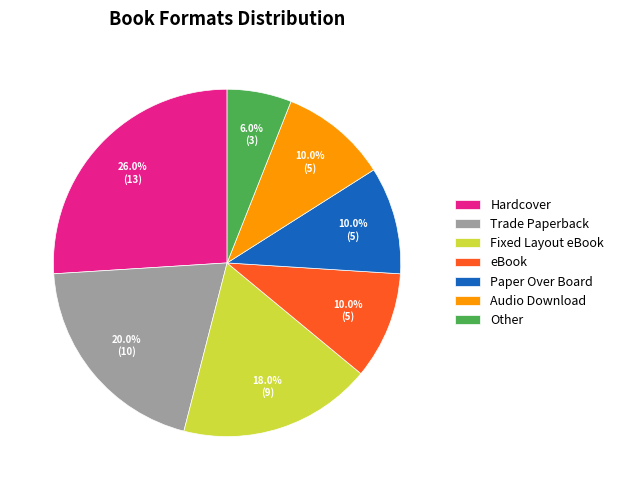

Is Hardcover the majority of the pie?

No